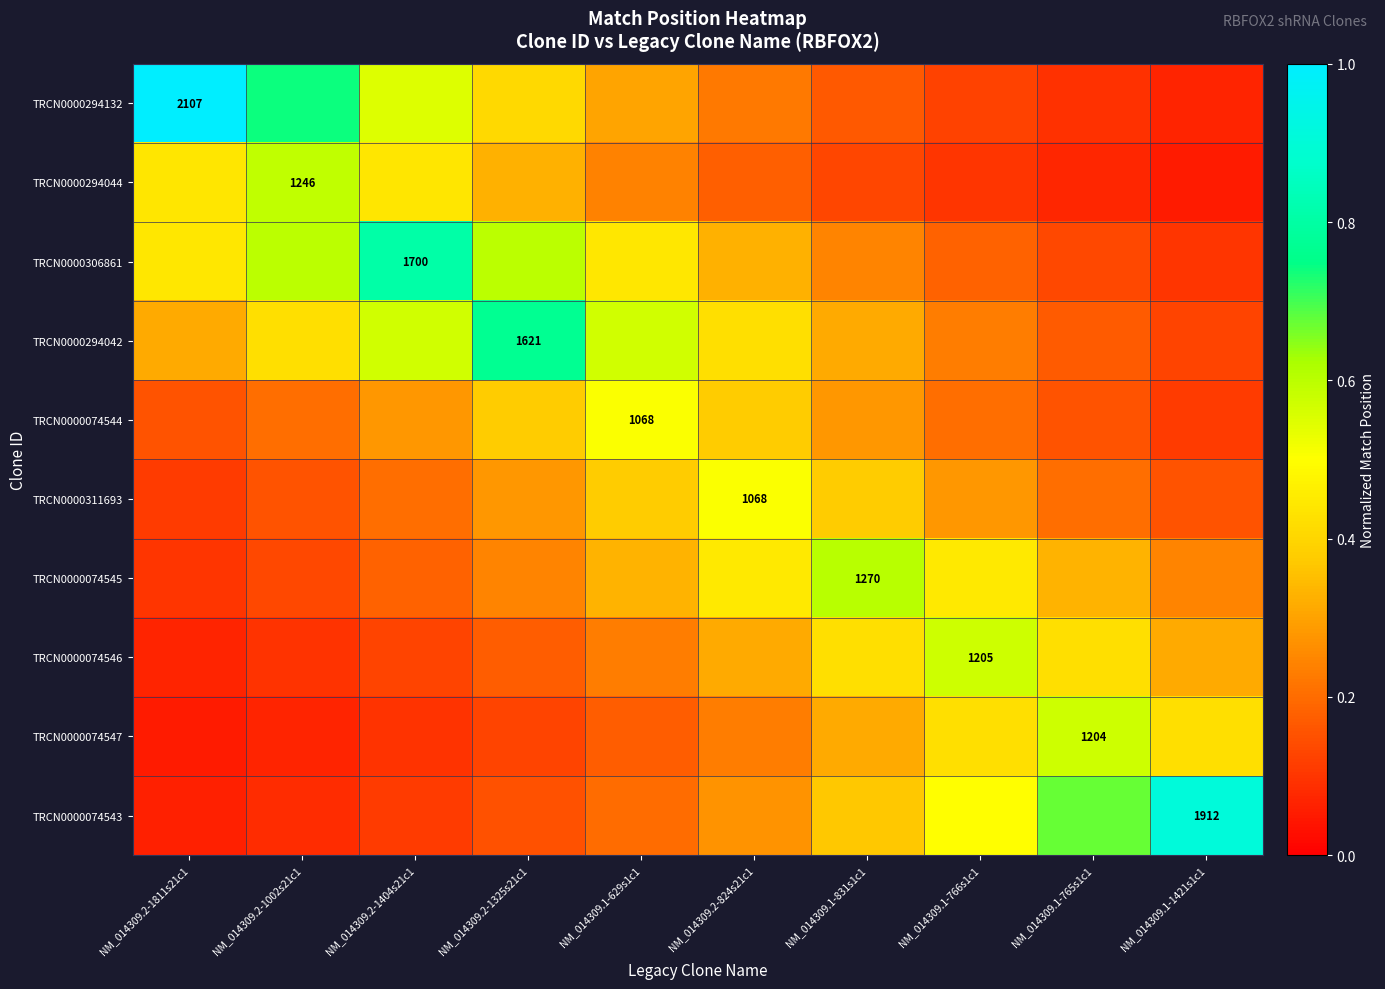

What is the smallest value displayed?

0.1